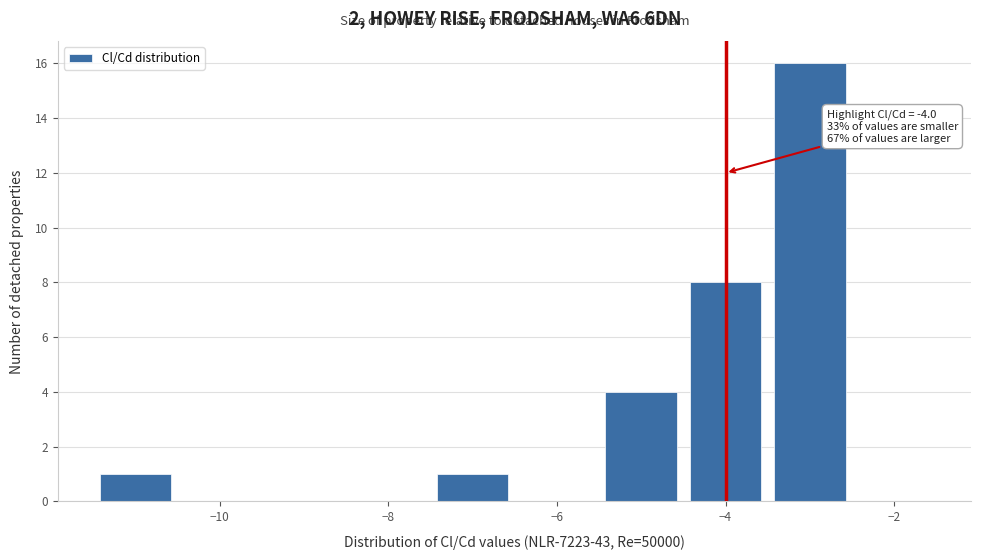

Which range on the x-axis has the tallest bar?

-3.5 to -2.5